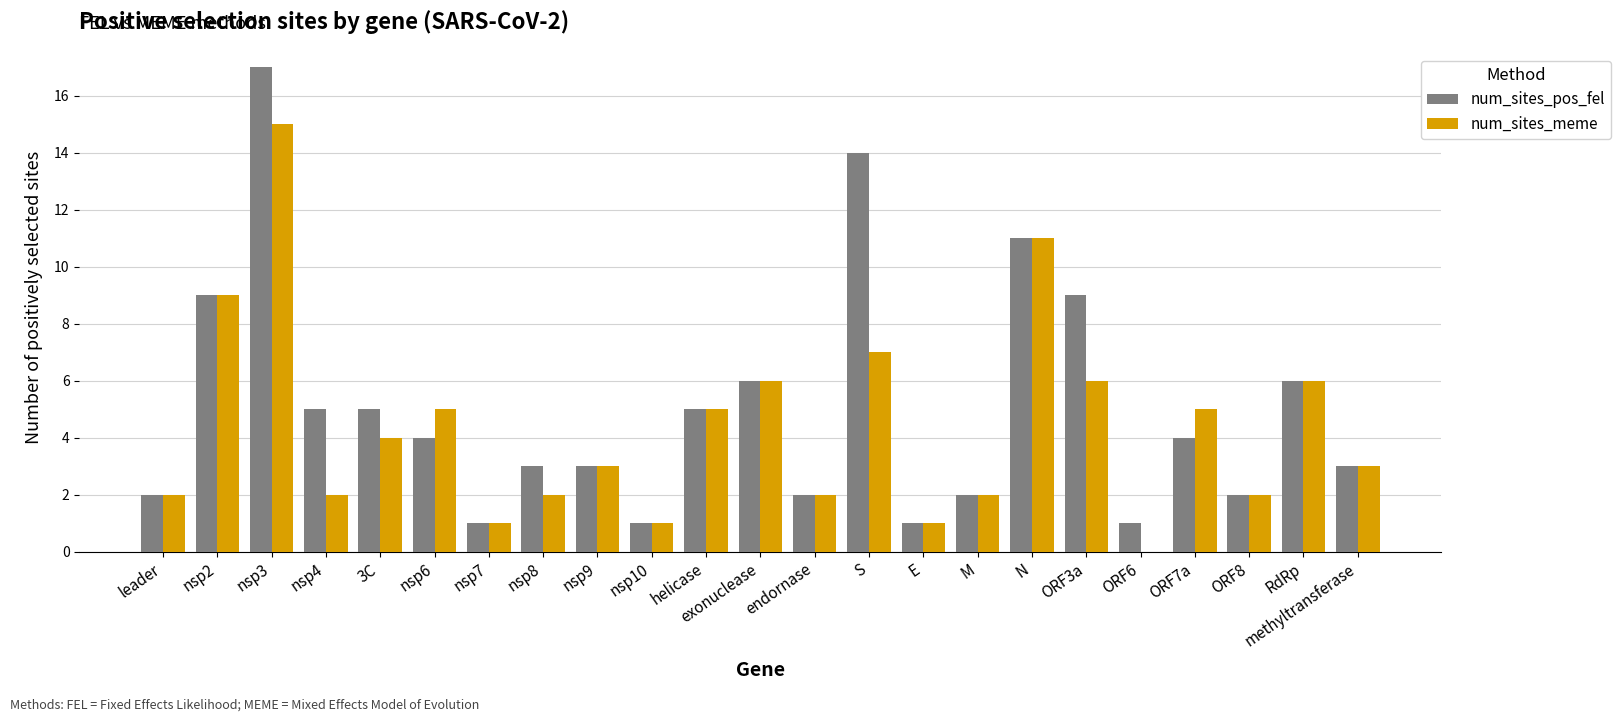

Reading right to left, what are all the values shown in this chart?

num_sites_pos_fel: methyltransferase=3	RdRp=6	ORF8=2	ORF7a=4	ORF6=1	ORF3a=9	N=11	M=2	E=1	S=14	endornase=2	exonuclease=6	helicase=5	nsp10=1	nsp9=3	nsp8=3	nsp7=1	nsp6=4	3C=5	nsp4=5	nsp3=17	nsp2=9	leader=2
num_sites_meme: methyltransferase=3	RdRp=6	ORF8=2	ORF7a=5	ORF6=0	ORF3a=6	N=11	M=2	E=1	S=7	endornase=2	exonuclease=6	helicase=5	nsp10=1	nsp9=3	nsp8=2	nsp7=1	nsp6=5	3C=4	nsp4=2	nsp3=15	nsp2=9	leader=2